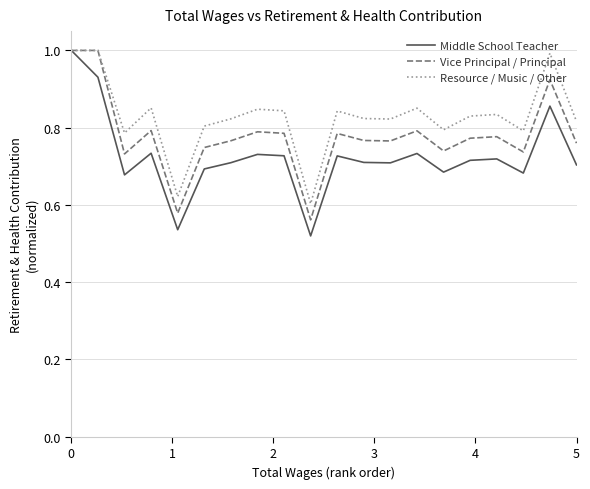

List the series in order of their overall mean, highest first.

Resource / Music / Other, Vice Principal / Principal, Middle School Teacher